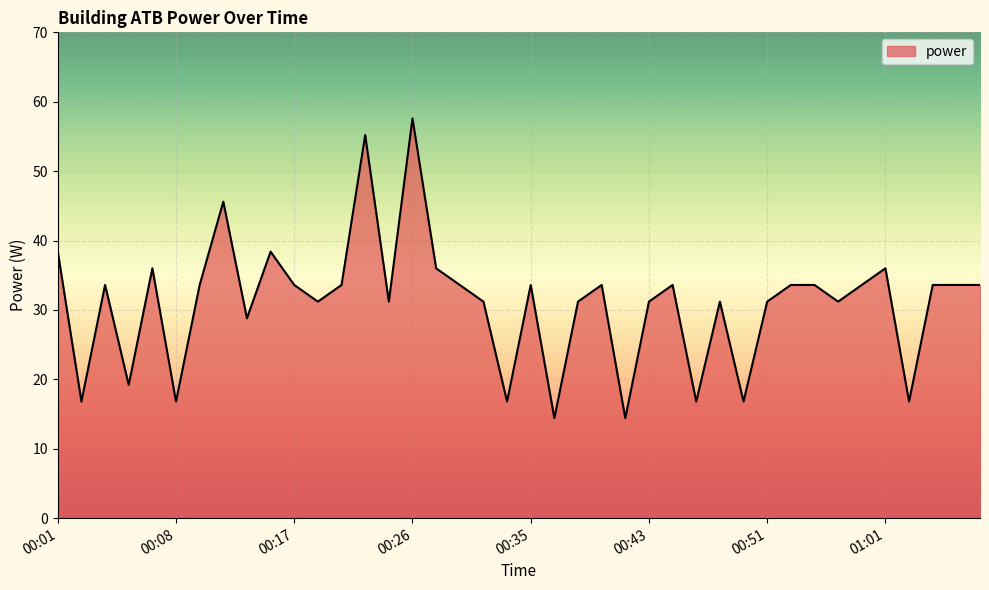

What is the smallest value displayed?

14.4